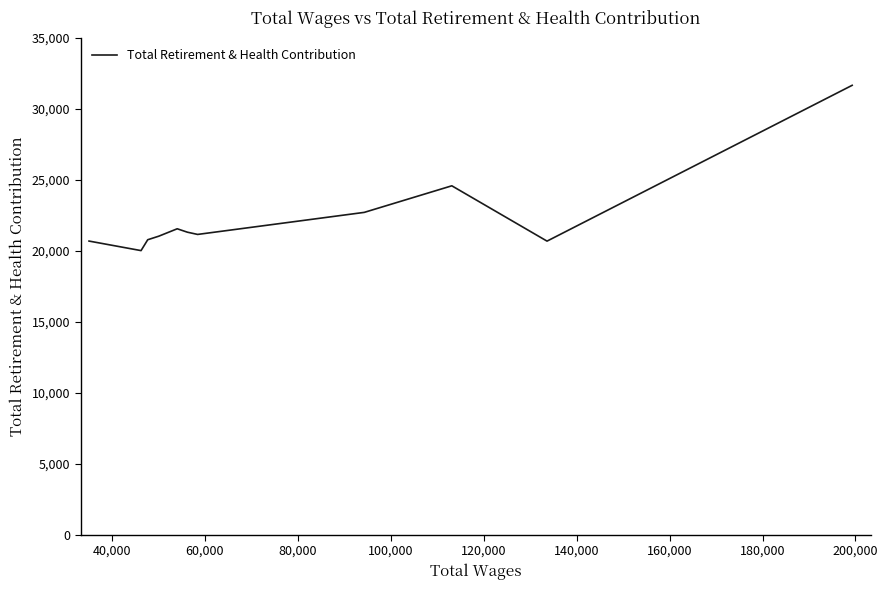

What is the minimum value shown in the chart?

20013